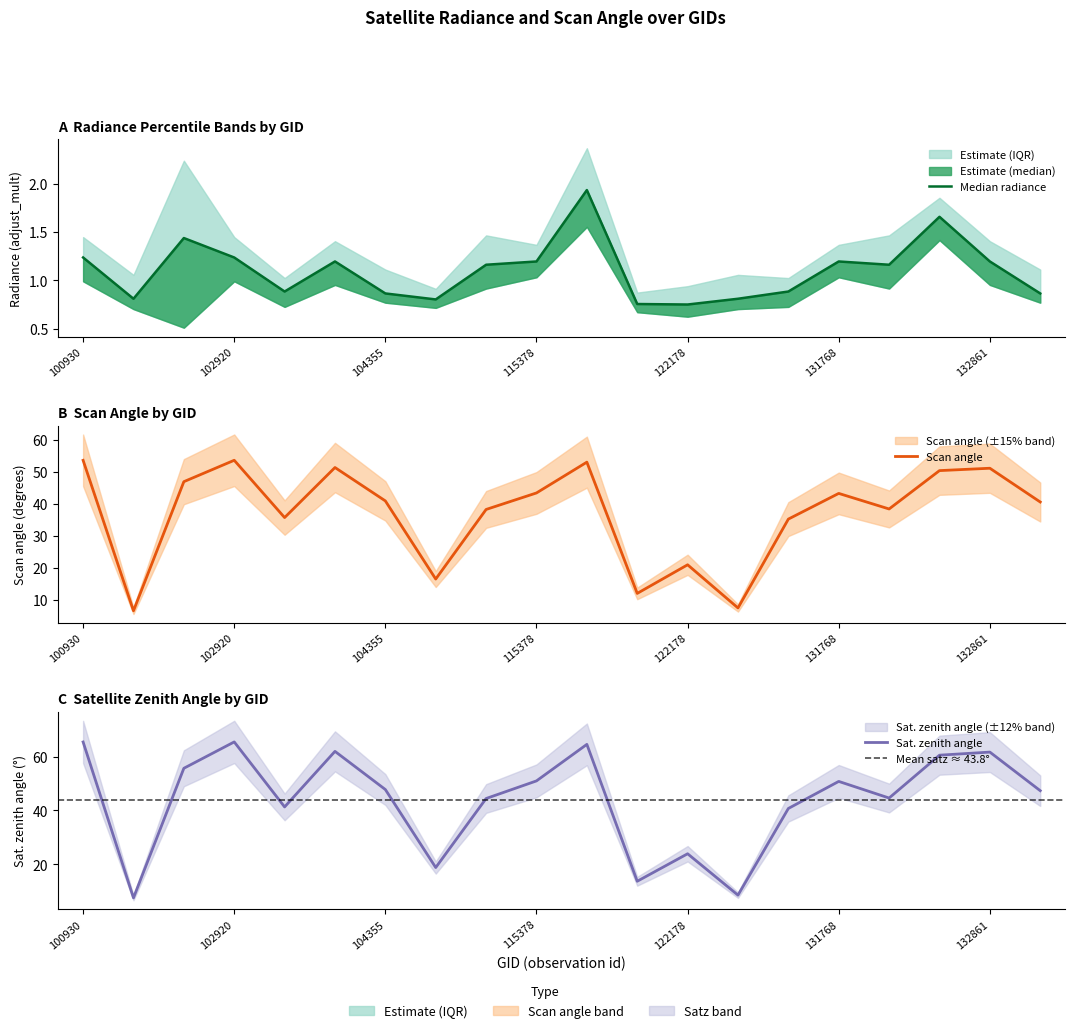

What is the difference between the maximum and minimum values in the dnbrad_mdn series?

1.2